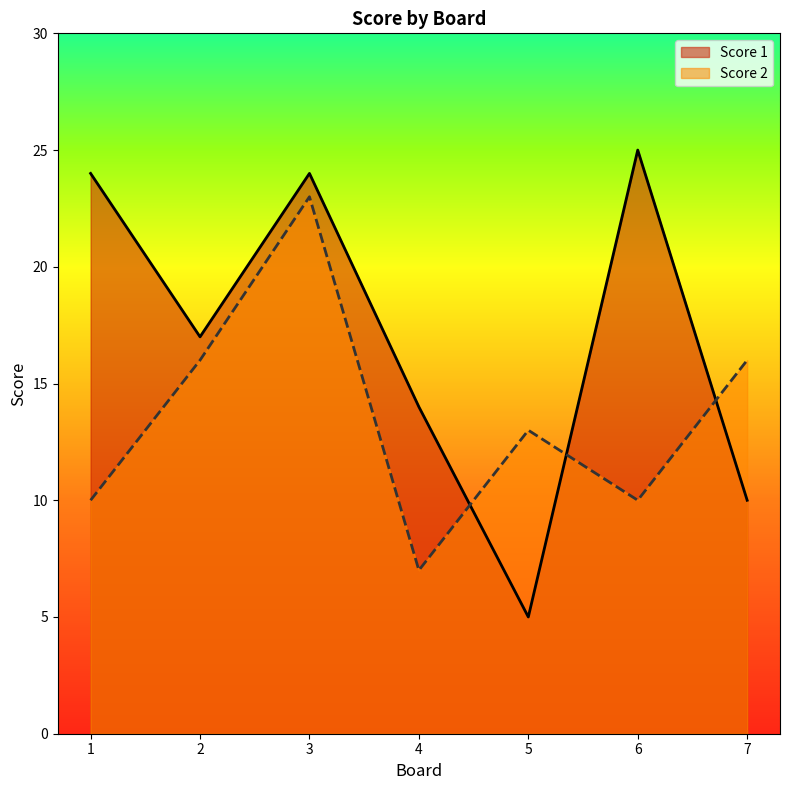

How many times do Score 1 and Score 2 cross each other?

3